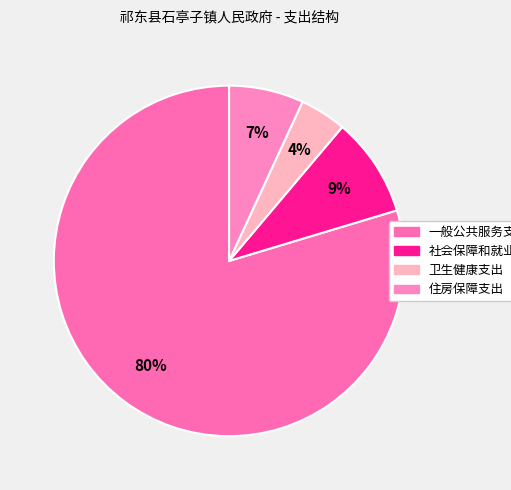

Does 住房保障支出 account for over 50% of the chart?

No